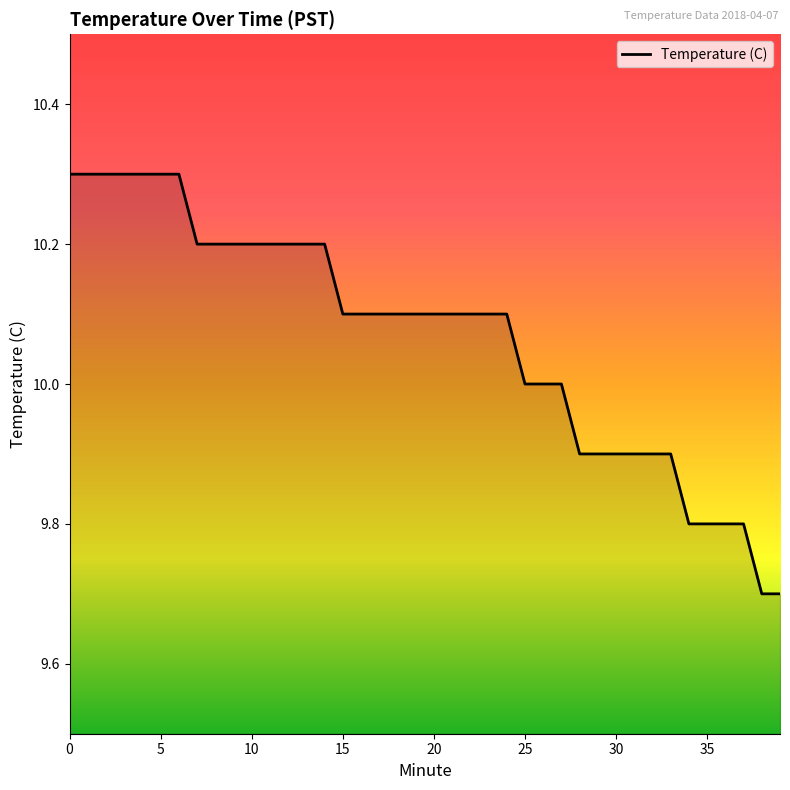

What is the average value?

10.1